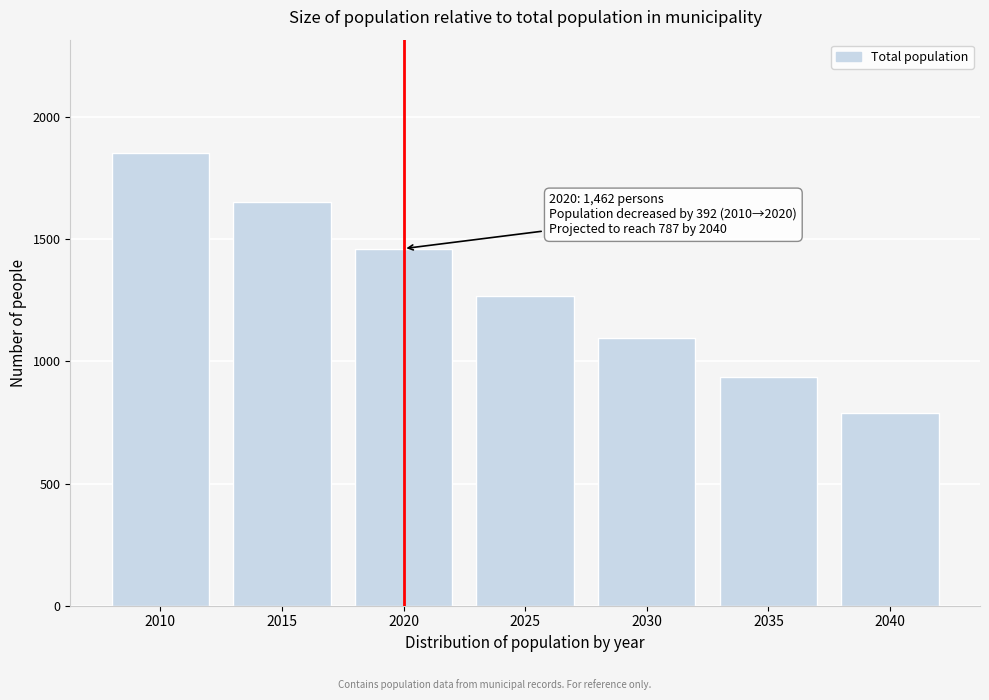

Reading left to right, what are all the values shown in this chart?

2010=1854	2015=1654	2020=1462	2025=1270	2030=1097	2035=937	2040=787